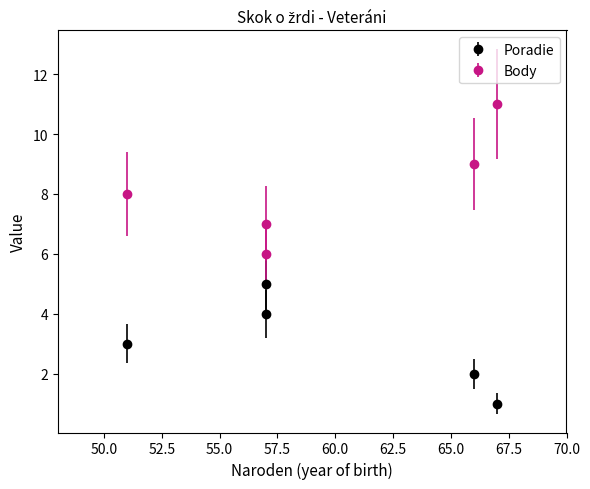

What is the sum of the Body values at 57 and 67?

18